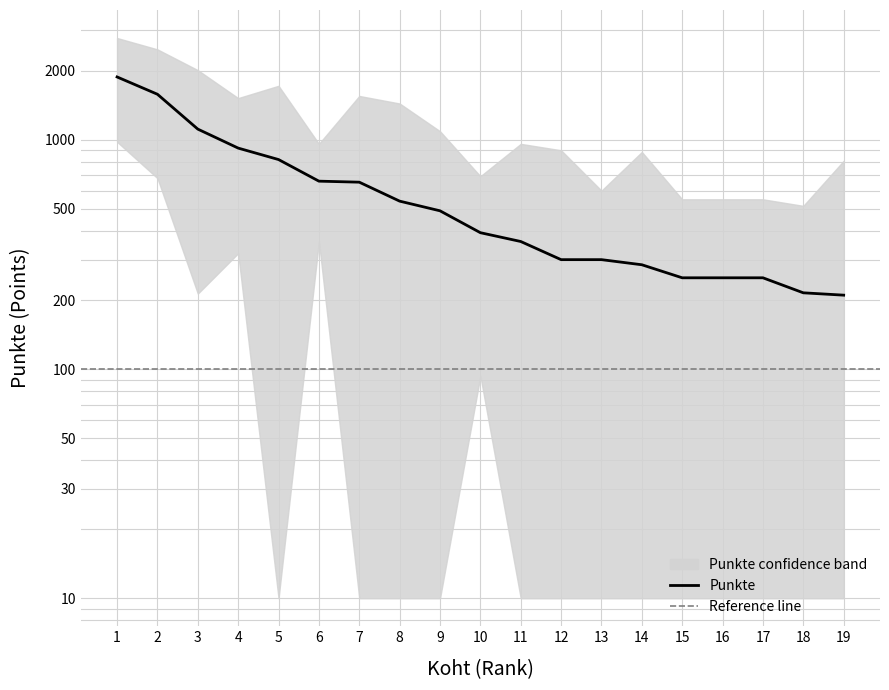

At which category does the chart reach its minimum across all series?

19